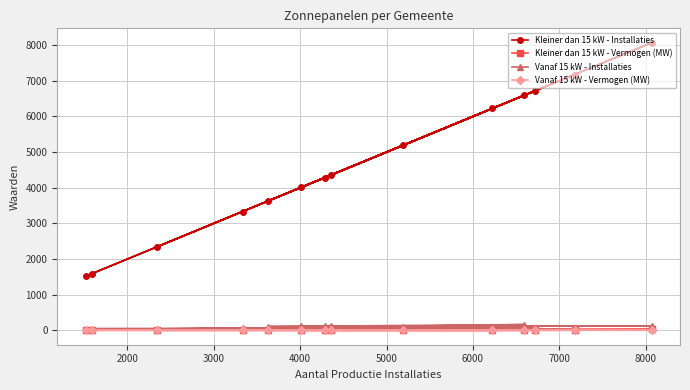

Rank the series by their maximum value, from highest to lowest.

Kleiner dan 15 kW - Installaties, Vanaf 15 kW - Installaties, Kleiner dan 15 kW - Vermogen (MW), Vanaf 15 kW - Vermogen (MW)